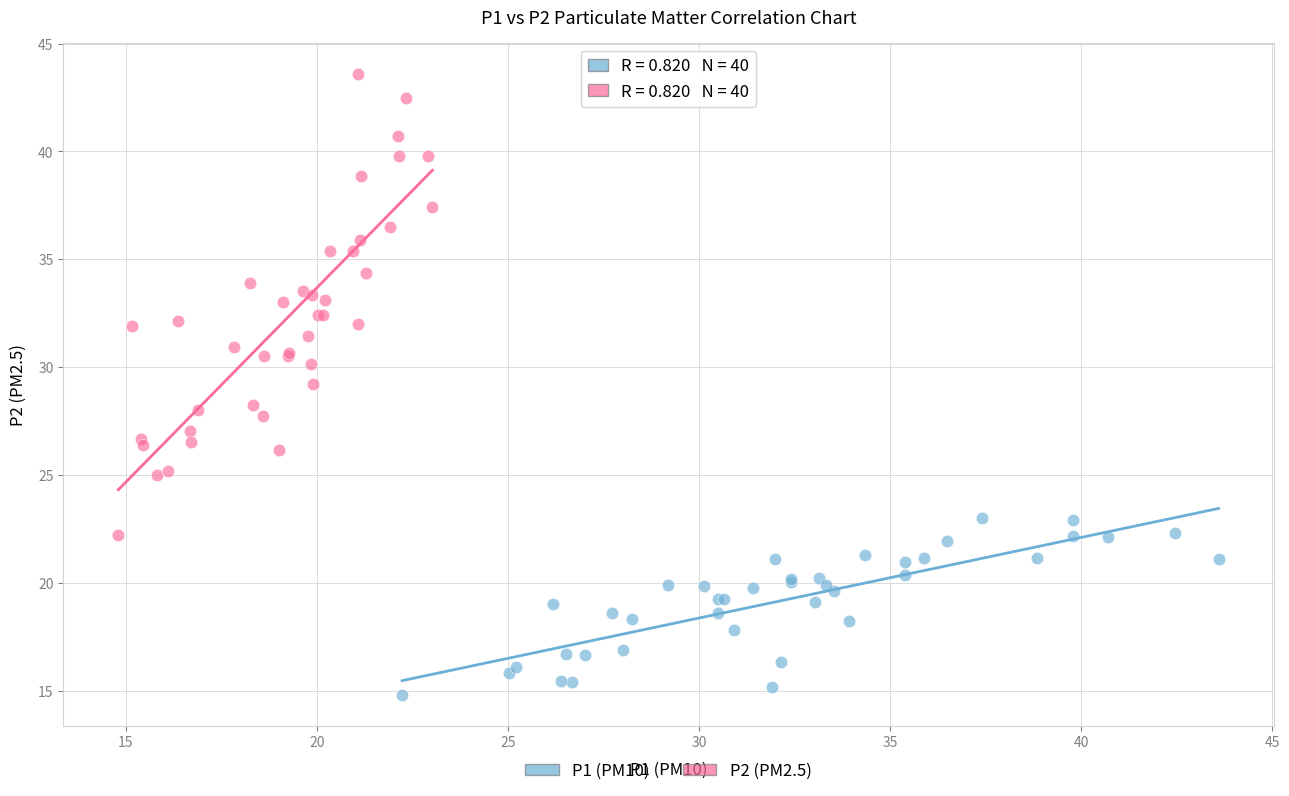

What are all the series names shown in the legend?

P1 (PM10), P2 (PM2.5)